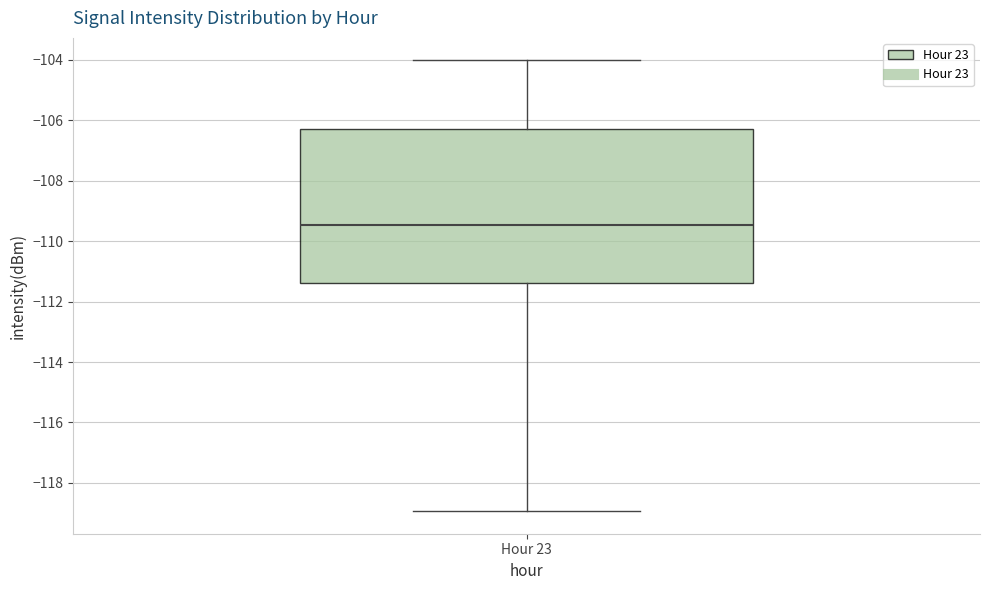

Read this box plot against the y-axis: the position of the median line, the range covered by the box, and the ends of both whiskers. The values are not printed on the chart, so give them approximately, as read against the axis.

median -109.4, box -111.4 to -106.2, whiskers -119.0 to -104.0